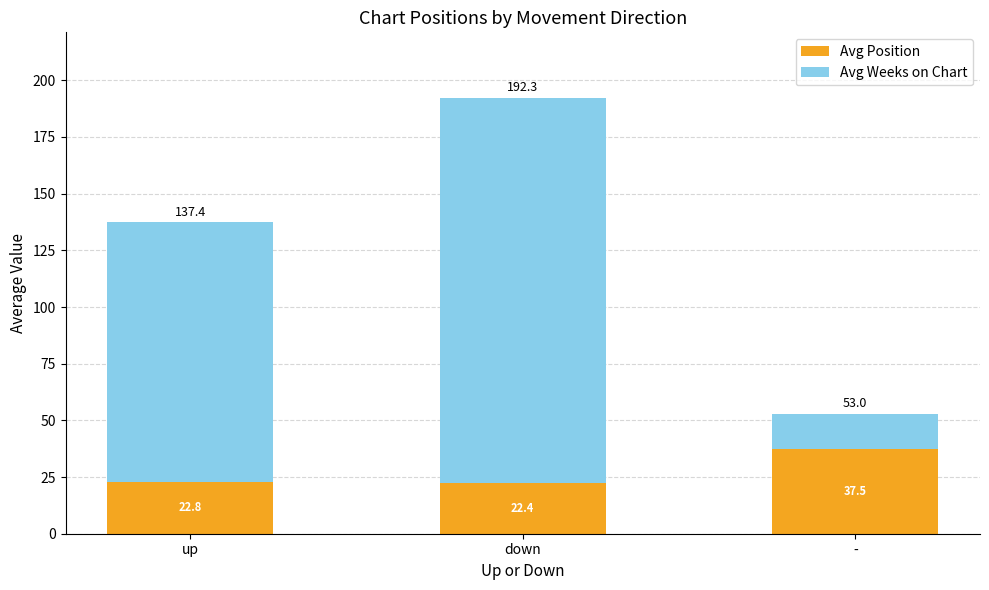

The value of Avg Position at up is 22.8. True or false?

True